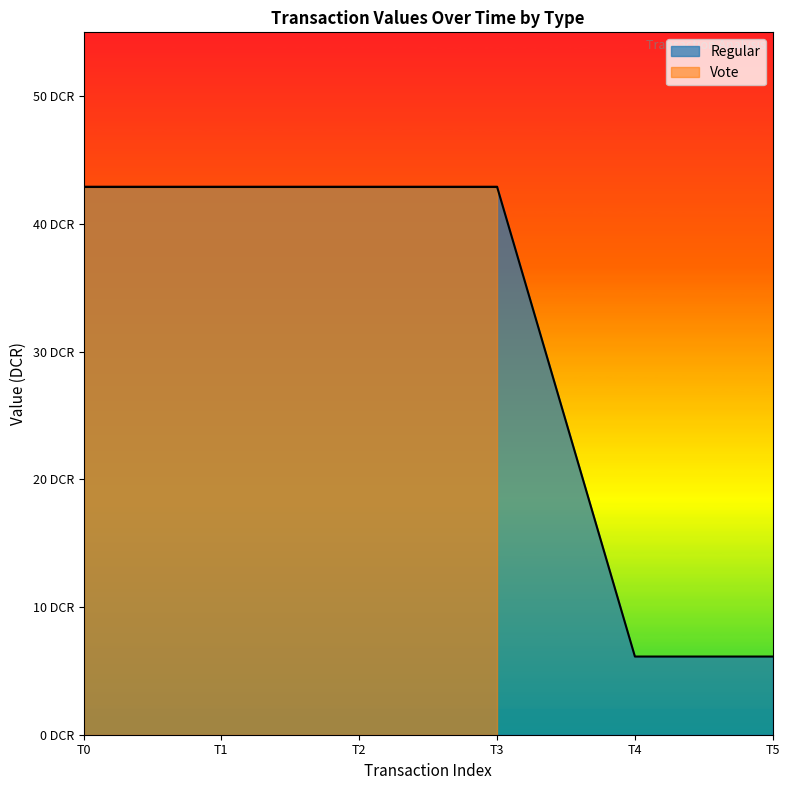

Approximately how many times larger is the value at T2 compared to T3?

1.0